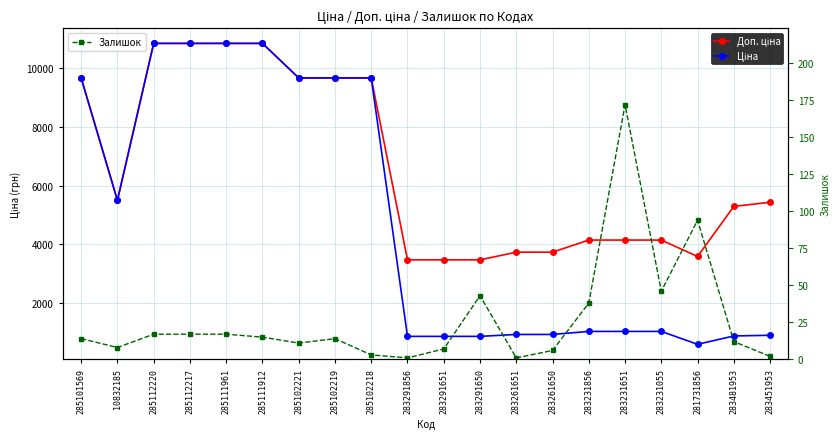

Rank the categories by Ціна value from lowest to highest.

281731856, 283291856, 283291651, 283291650, 283481953, 283451953, 283261651, 283261650, 283231856, 283231651, 283231055, 10832185, 285101569, 285102221, 285102219, 285102218, 285112220, 285112217, 285111961, 285111912